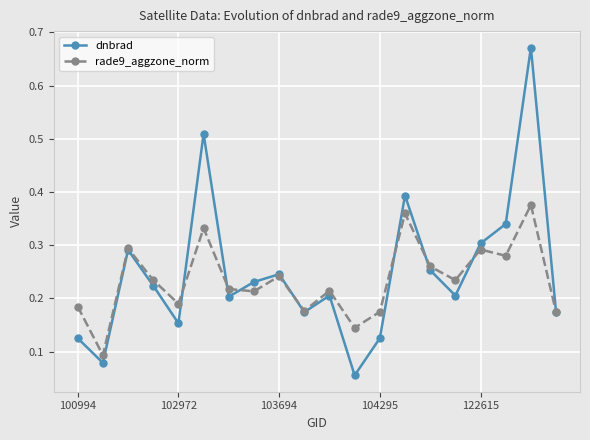

Which series has the largest total across all categories?

dnbrad